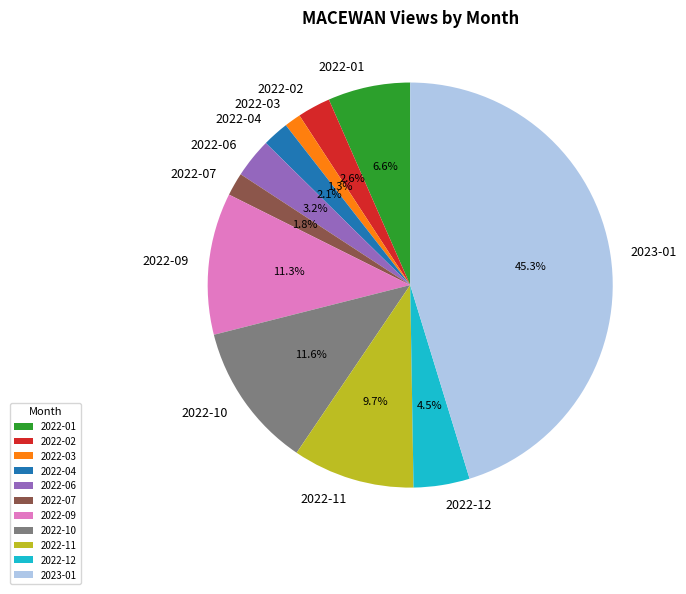

Which category has the smallest portion of the pie?

2022-03